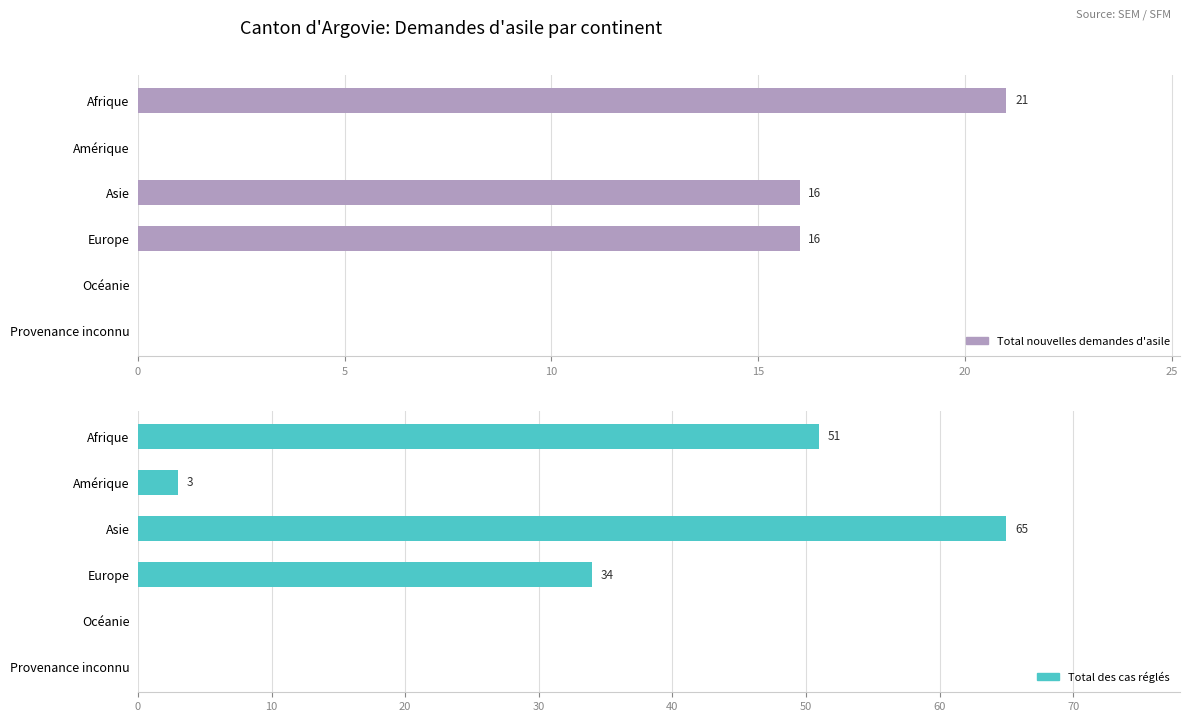

Reading left to right, list all the values displayed in this chart.

Total nouvelles demandes d'asile: 21	0	16	16	0	0
Total des cas réglés: 51	3	65	34	0	0